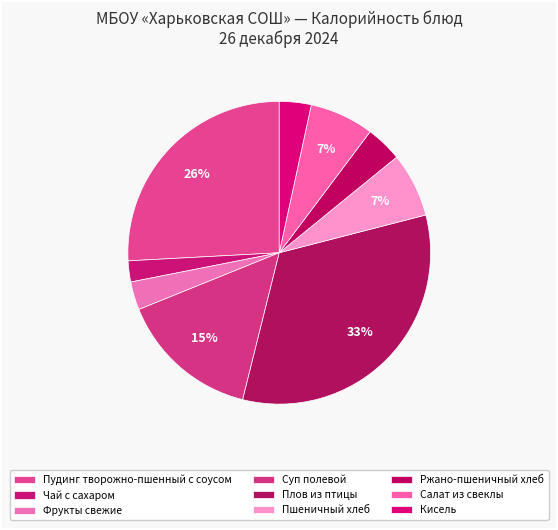

Rank the categories by value from highest to lowest.

Плов из птицы, Пудинг творожно-пшенный с соусом, Суп полевой, Пшеничный хлеб, Салат из свеклы, Ржано-пшеничный хлеб, Кисель, Фрукты свежие, Чай с сахаром